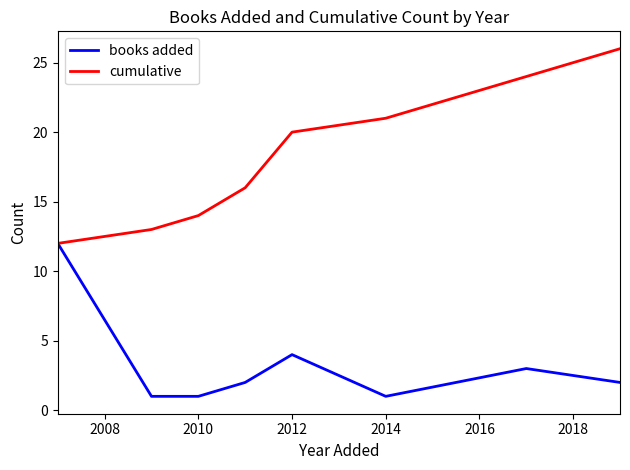

Which series has the largest range (max minus min)?

cumulative